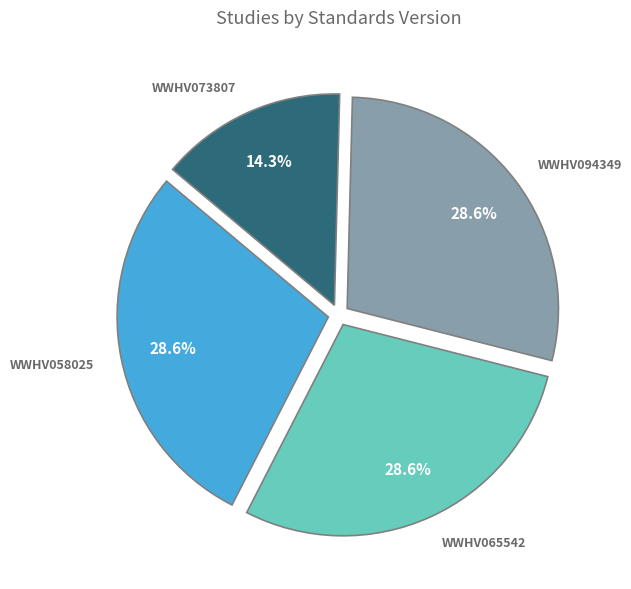

To the nearest percent, what is the average slice percentage?

25%